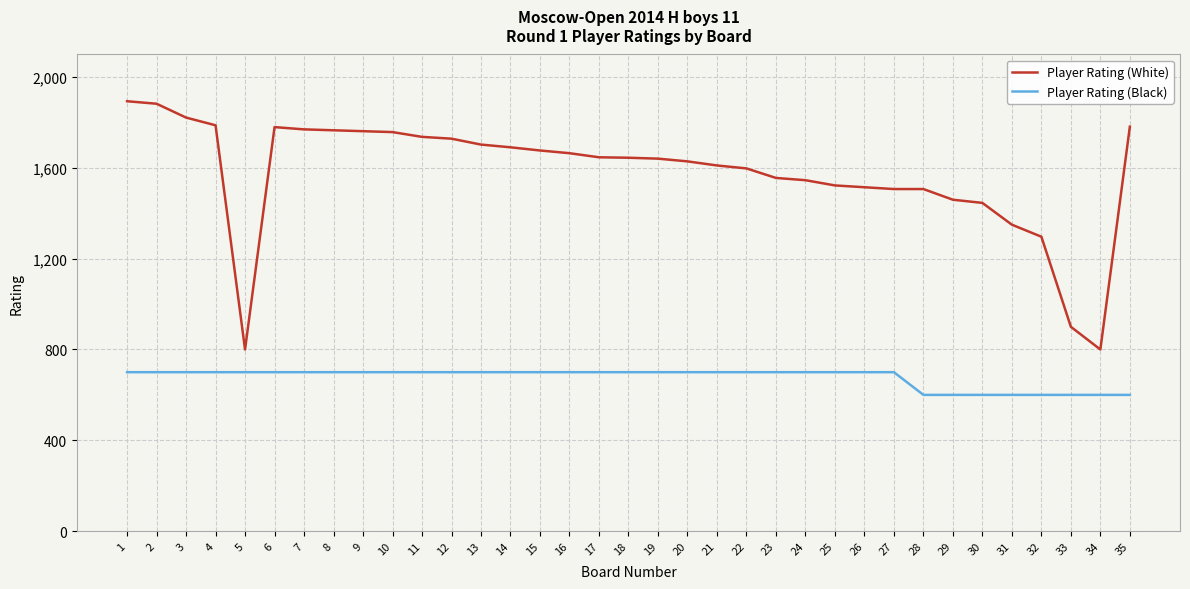

How many values in the Player Rating (Black) series are below 700?

8